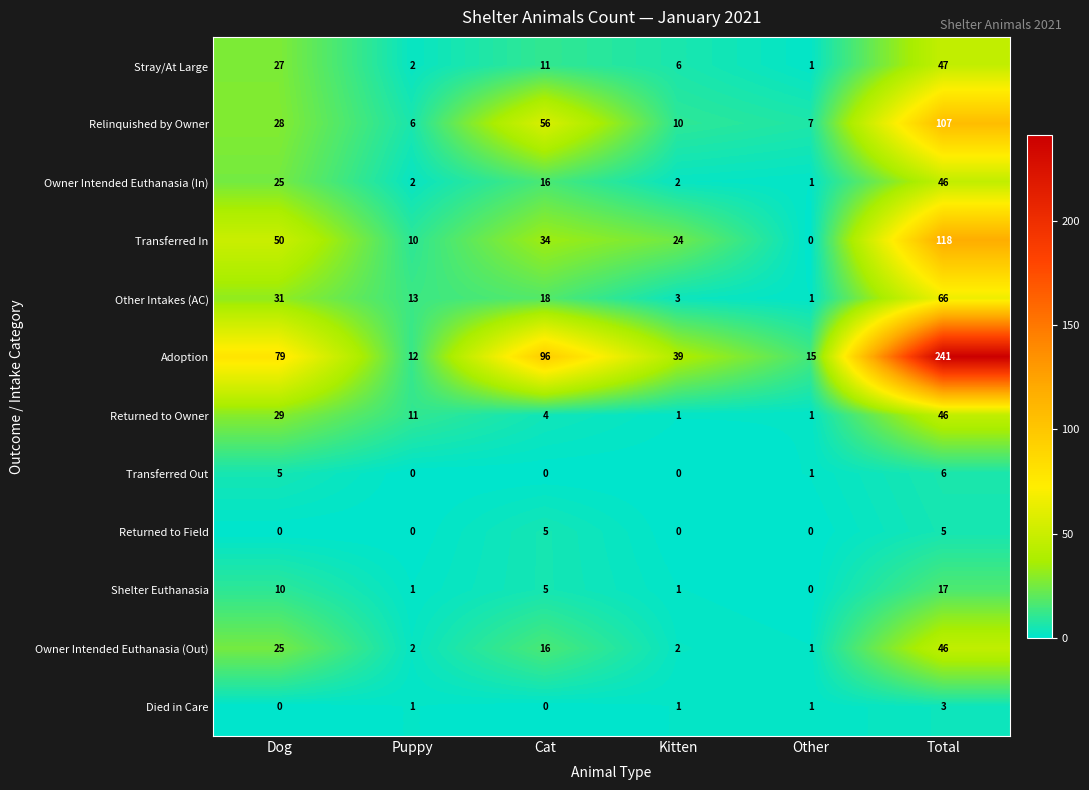

What is the sum of the Transferred In values at Total and Kitten?

142